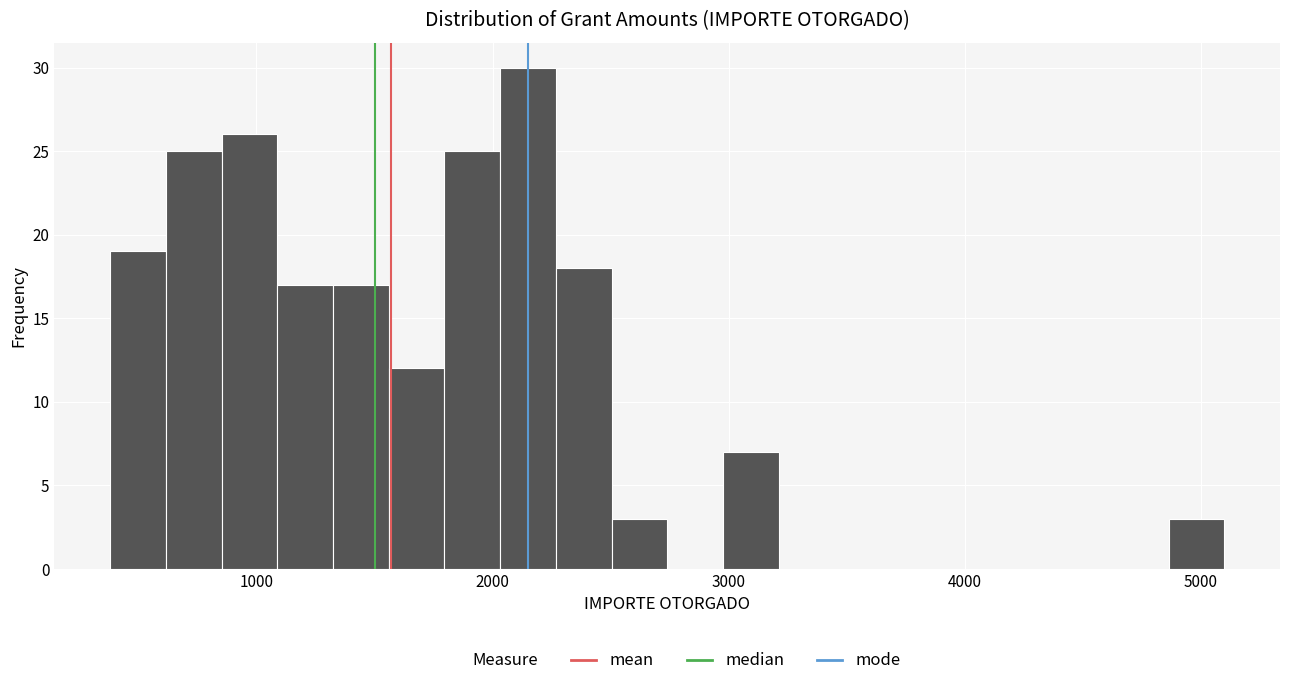

Read against the x-axis, roughly where is the centre of the tallest bar?

2200